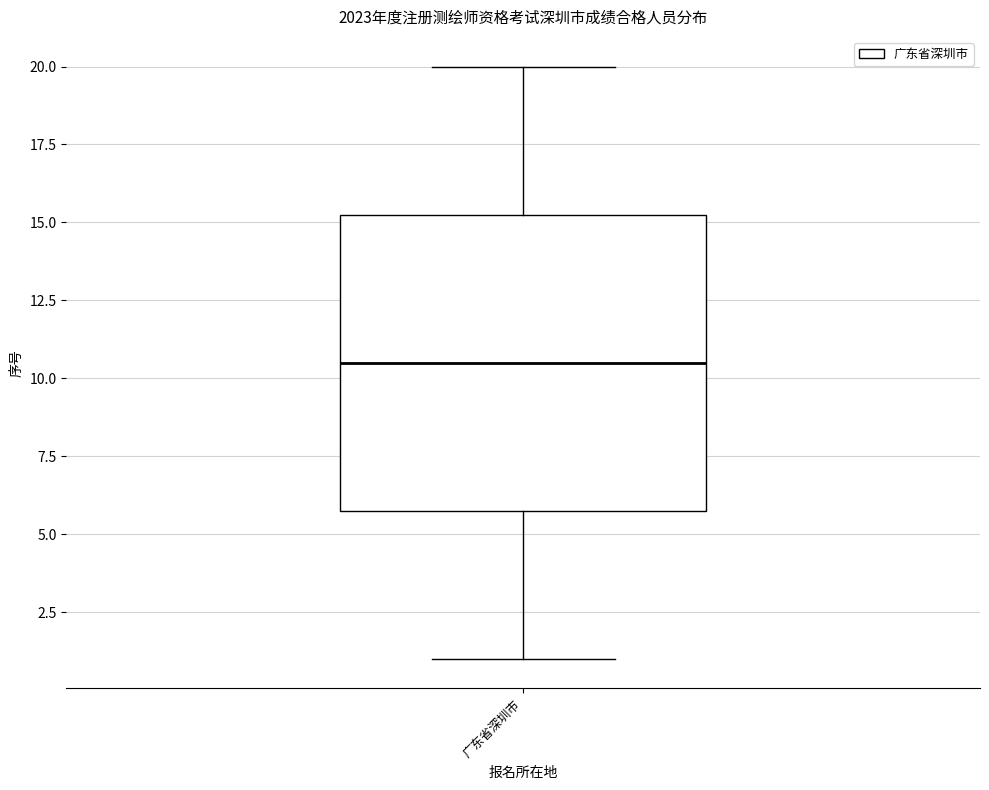

Transcribe this box plot: give where the median line is, the range the box spans, and where the two whiskers end, as read against the y-axis. The values are not printed on the chart, so give them approximately, as read against the axis.

median 10.5, box 6.0 to 15.5, whiskers 1.0 to 20.0